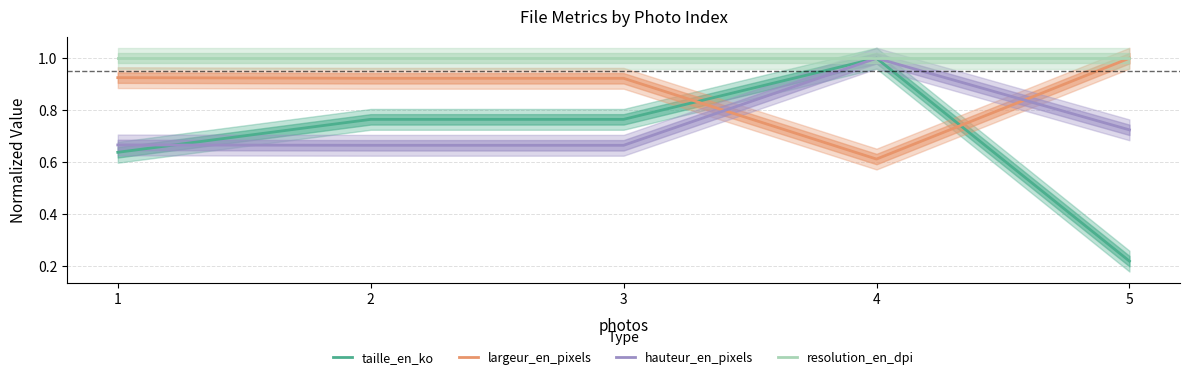

Rank the series by their maximum value, from highest to lowest.

taille_en_ko, largeur_en_pixels, hauteur_en_pixels, resolution_en_dpi